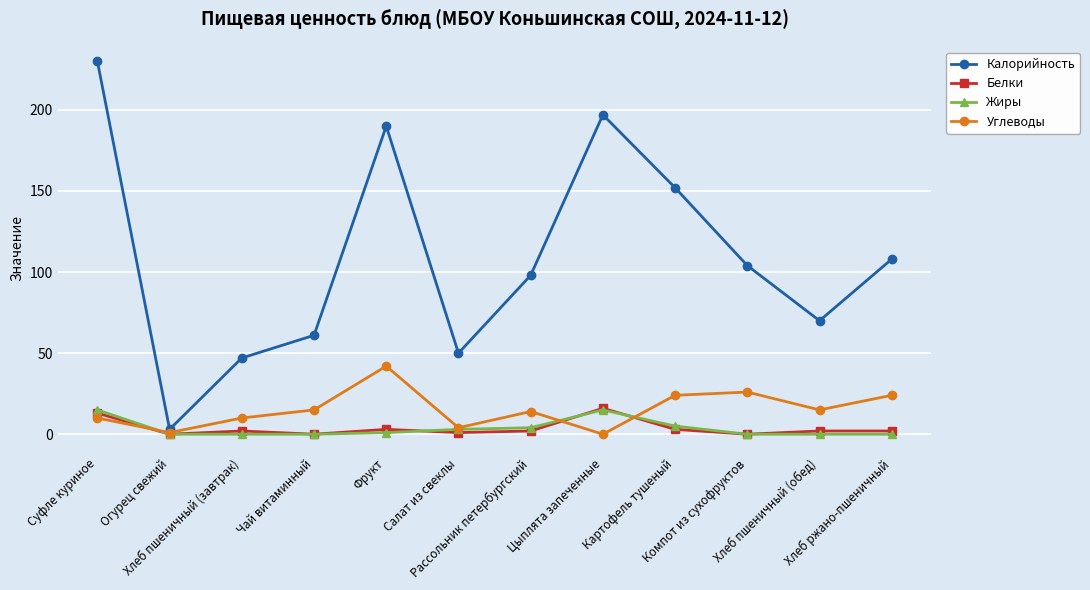

Which series has the largest range (max minus min)?

Калорийность